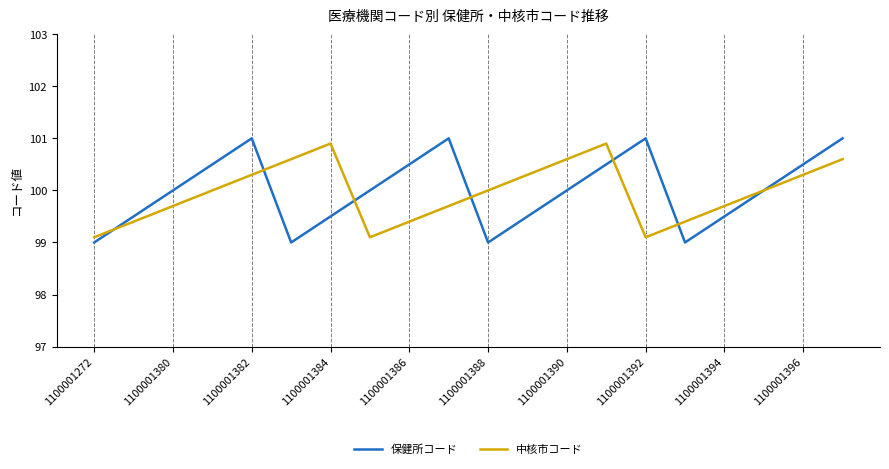

What is the greatest value displayed?

101.0